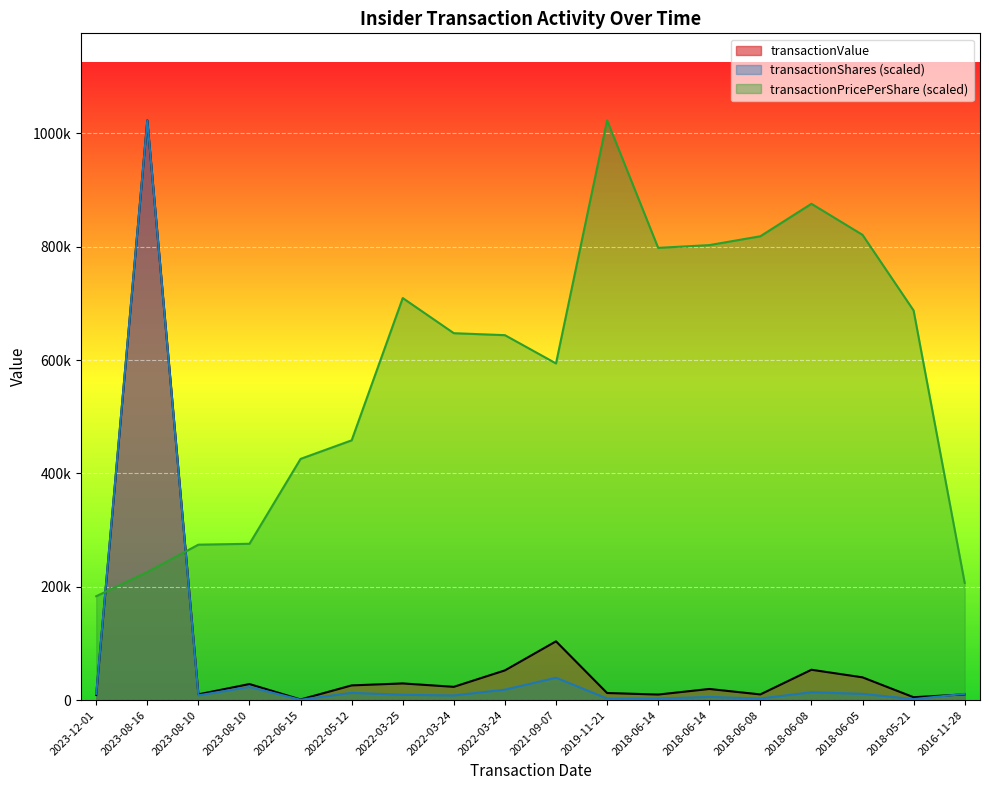

At which label is transactionPricePerShare closest to 603158?

2021-09-07